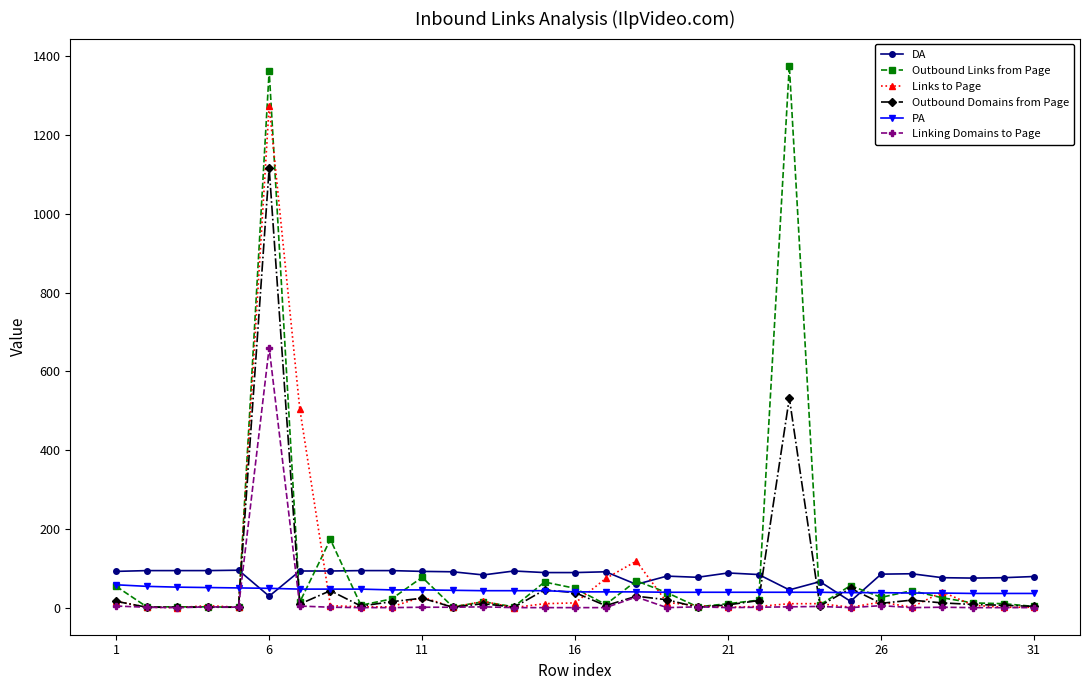

At how many categories does at least one series exceed 210?

3